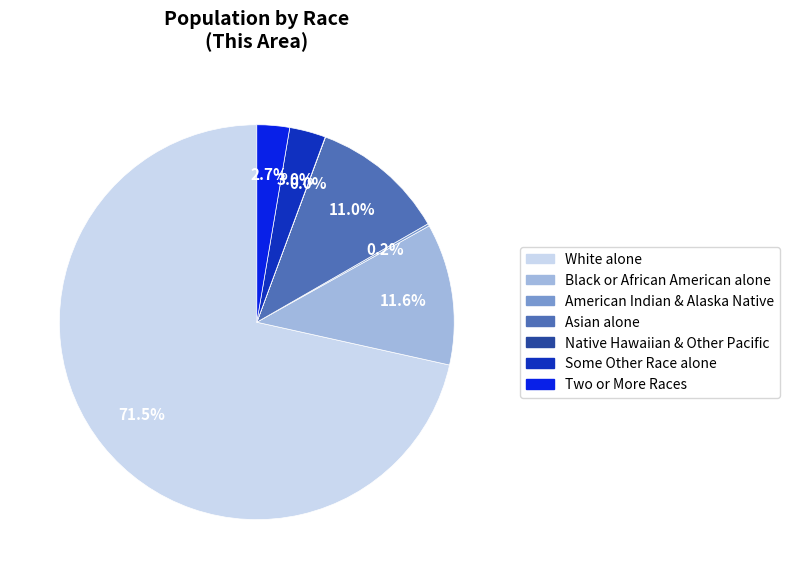

Does any single category account for the majority?

Yes